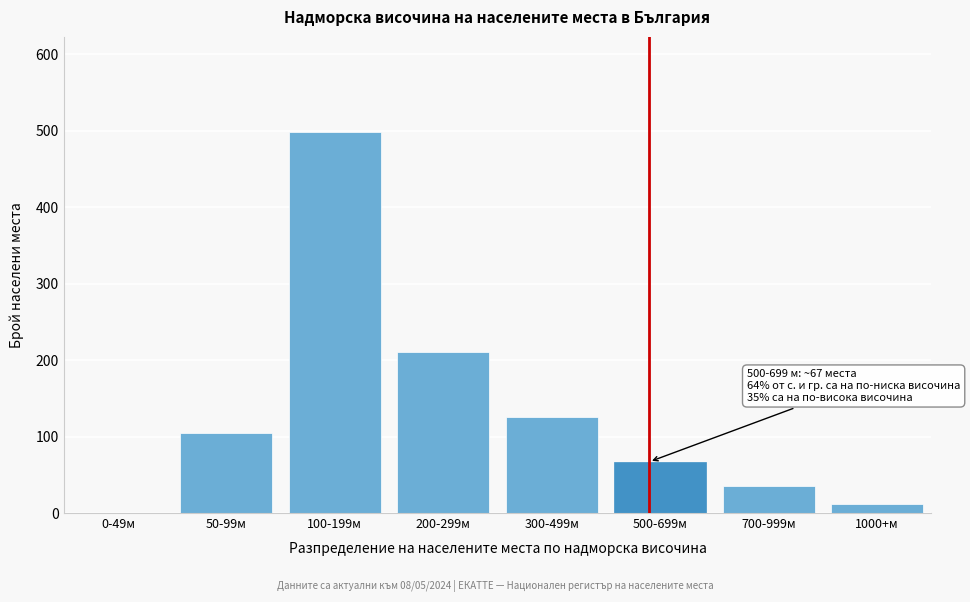

Reading left to right, transcribe all the data shown in this chart.

0-49м=0	50-99м=104	100-199м=498	200-299м=211	300-499м=125	500-699м=67	700-999м=35	1000+м=12